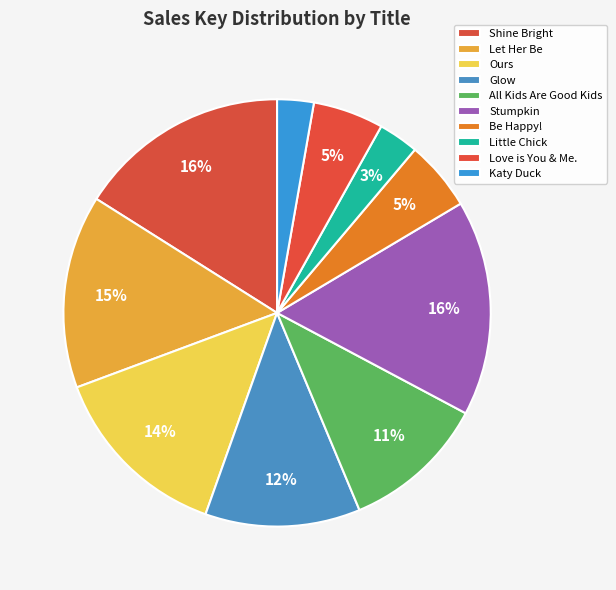

To the nearest percent, what is the difference between the Ours and Shine Bright slice percentages?

2%